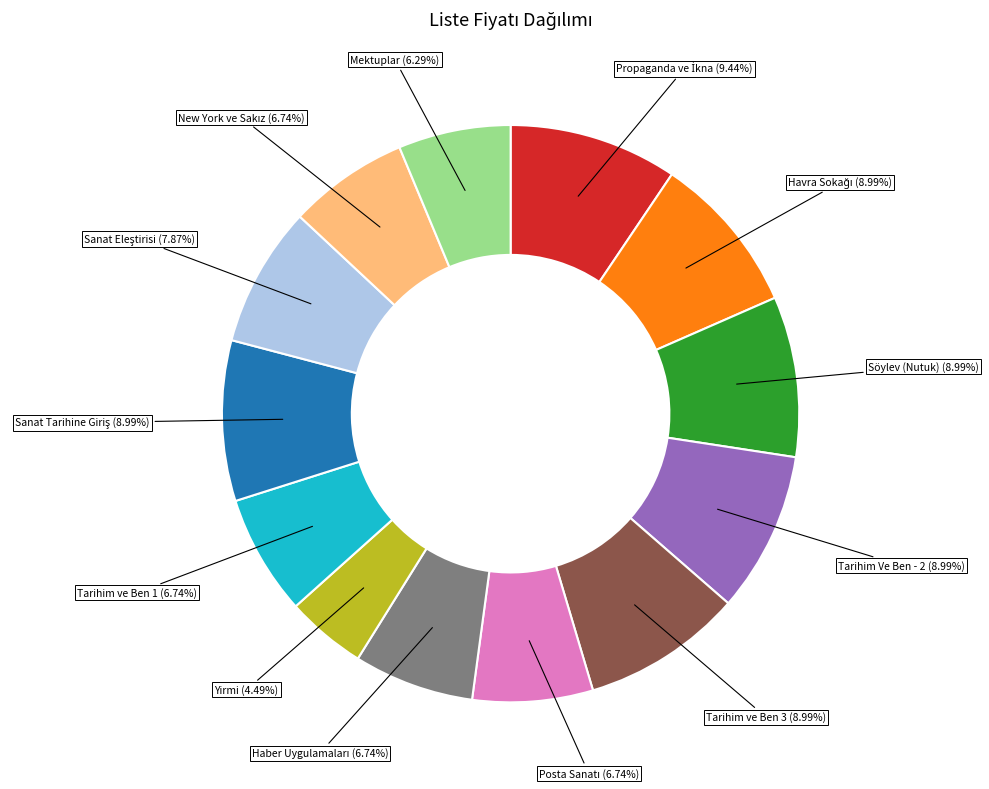

Does any single category account for the majority?

No